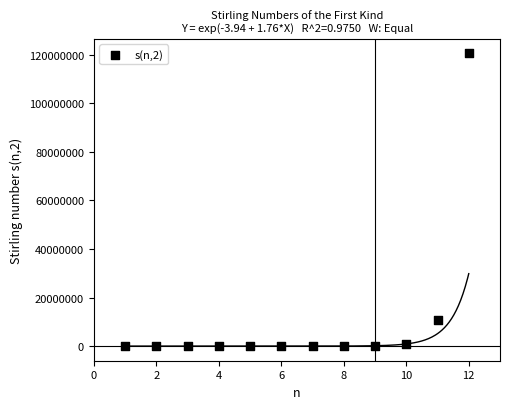

What Y value in the scatter plot is closest to 60271920?

10628640